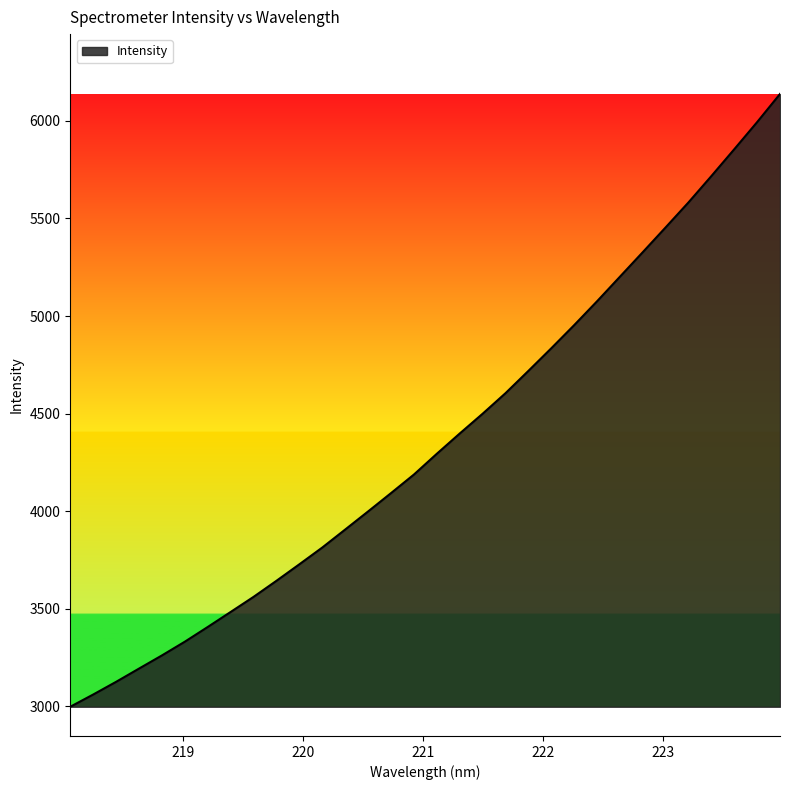

How many lines are shown in the chart?

1